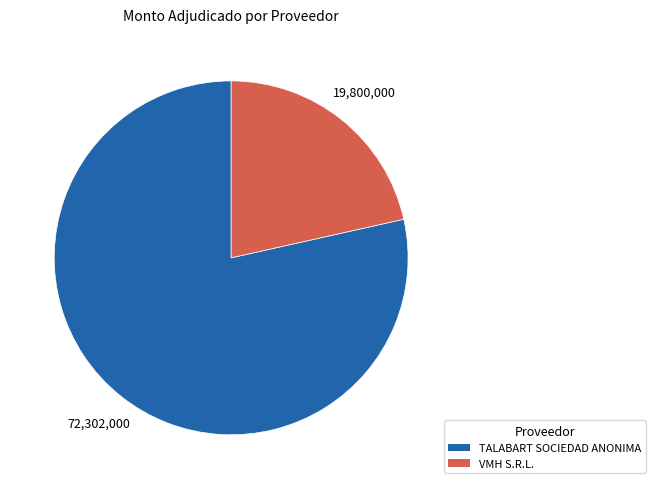

How many segments does this pie chart have?

2